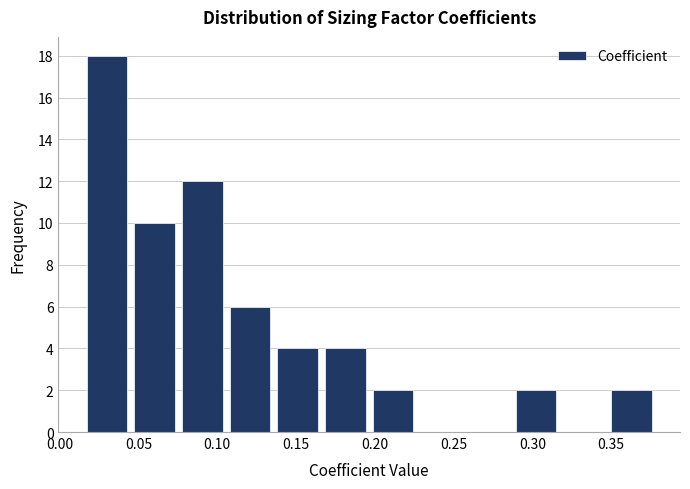

Reading left to right, transcribe this chart: for each bar, give the range it covers on the x-axis and its height. Neither the bar edges nor the heights are printed on the chart, so give them approximately, as read against the axes.

0.015 to 0.045: 18
0.045 to 0.075: 10
0.075 to 0.105: 12
0.105 to 0.135: 6
0.135 to 0.165: 4
0.165 to 0.195: 4
0.195 to 0.225: 2
0.225 to 0.255: 0
0.255 to 0.285: 0
0.285 to 0.320: 2
0.320 to 0.350: 0
0.350 to 0.380: 2